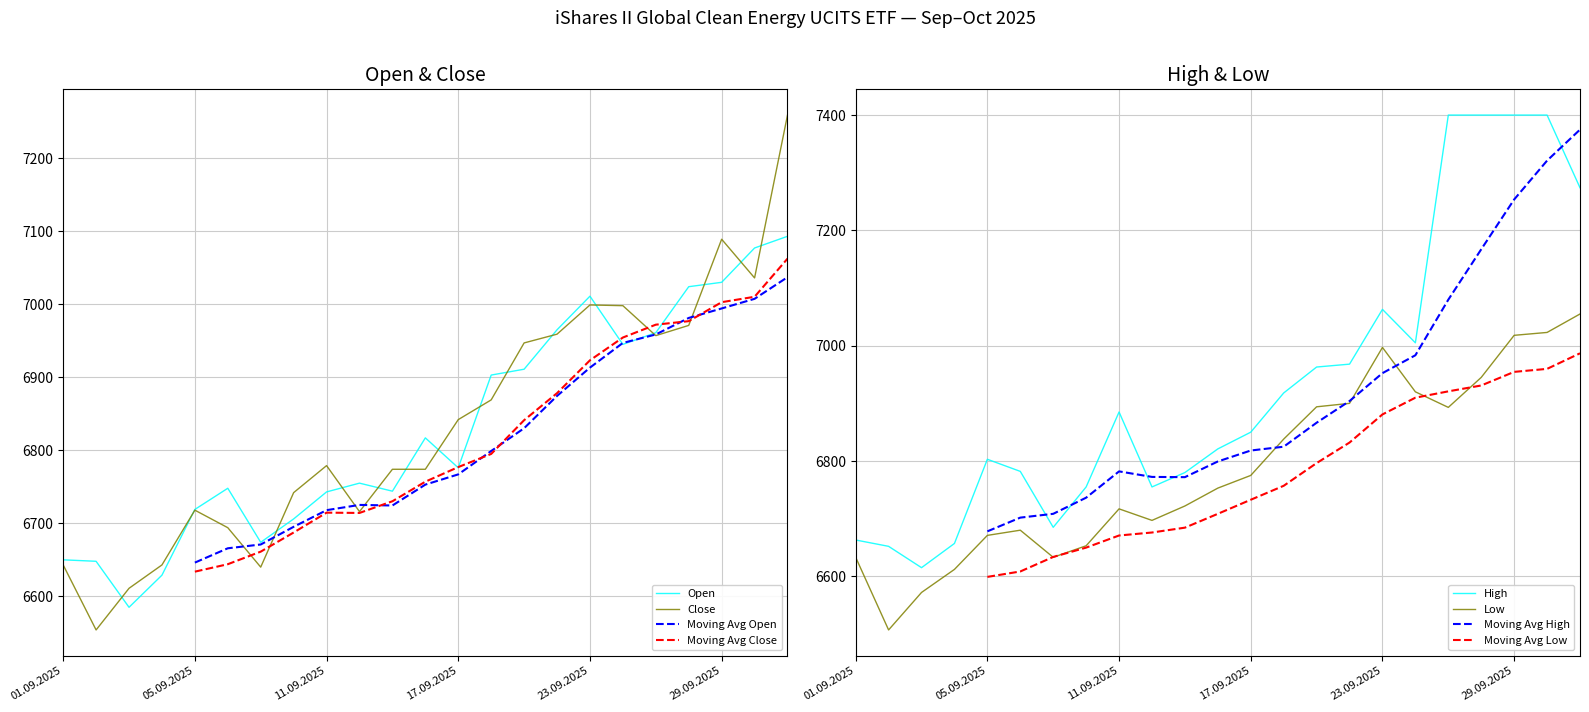

Reading left to right, what are all the values shown in this chart?

Open: 01.09.2025=6650	02.09.2025=6648	03.09.2025=6585	04.09.2025=6629	05.09.2025=6719	08.09.2025=6748	09.09.2025=6674	10.09.2025=6706	11.09.2025=6743	12.09.2025=6755	15.09.2025=6744	16.09.2025=6817	17.09.2025=6776	18.09.2025=6903	19.09.2025=6911	22.09.2025=6965	23.09.2025=7011	24.09.2025=6945	25.09.2025=6961	26.09.2025=7024	29.09.2025=7030	30.09.2025=7077	01.10.2025=7093
High: 01.09.2025=6663	02.09.2025=6652	03.09.2025=6615	04.09.2025=6657	05.09.2025=6803	08.09.2025=6782	09.09.2025=6685	10.09.2025=6755	11.09.2025=6885	12.09.2025=6755	15.09.2025=6780	16.09.2025=6821	17.09.2025=6850	18.09.2025=6918	19.09.2025=6963	22.09.2025=6968	23.09.2025=7063	24.09.2025=7005	25.09.2025=7400	26.09.2025=7400	29.09.2025=7400	30.09.2025=7400	01.10.2025=7274
Low: 01.09.2025=6633	02.09.2025=6507	03.09.2025=6572	04.09.2025=6612	05.09.2025=6671	08.09.2025=6680	09.09.2025=6633	10.09.2025=6653	11.09.2025=6717	12.09.2025=6697	15.09.2025=6722	16.09.2025=6753	17.09.2025=6775	18.09.2025=6838	19.09.2025=6894	22.09.2025=6900	23.09.2025=6997	24.09.2025=6920	25.09.2025=6893	26.09.2025=6945	29.09.2025=7018	30.09.2025=7023	01.10.2025=7055
Close: 01.09.2025=6643	02.09.2025=6554	03.09.2025=6611	04.09.2025=6643	05.09.2025=6718	08.09.2025=6694	09.09.2025=6640	10.09.2025=6742	11.09.2025=6779	12.09.2025=6716	15.09.2025=6774	16.09.2025=6774	17.09.2025=6842	18.09.2025=6869	19.09.2025=6947	22.09.2025=6959	23.09.2025=6999	24.09.2025=6998	25.09.2025=6957	26.09.2025=6971	29.09.2025=7089	30.09.2025=7036	01.10.2025=7259